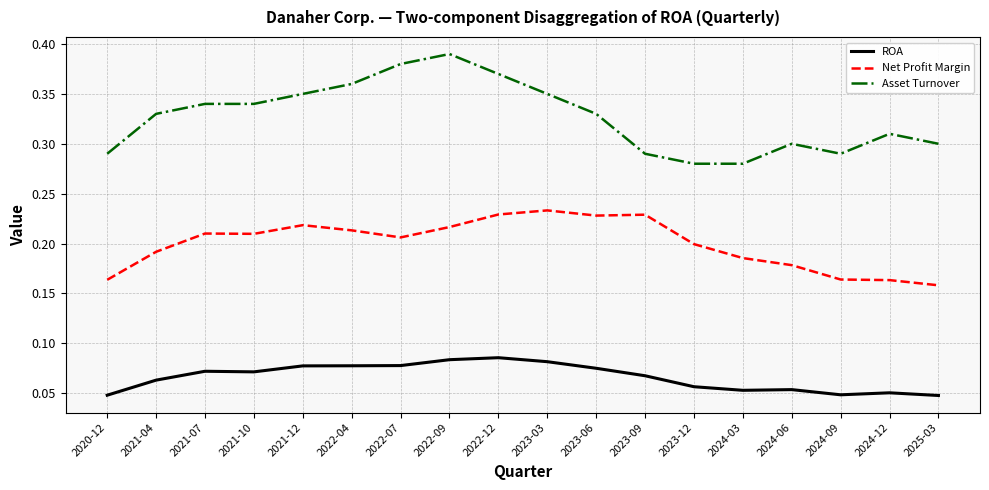

In Net Profit Margin, how many points are higher than both neighbors (excluding endpoints)?

4